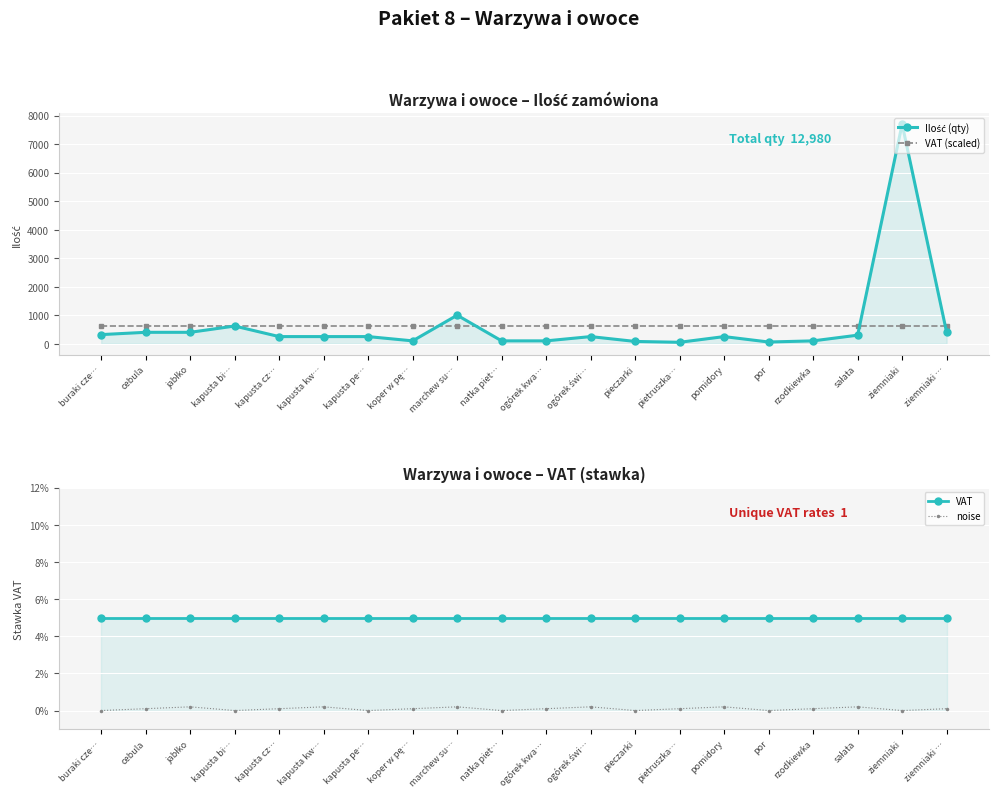

What is the value of the VAT (scaled) point at the 14th from the left?

616.0